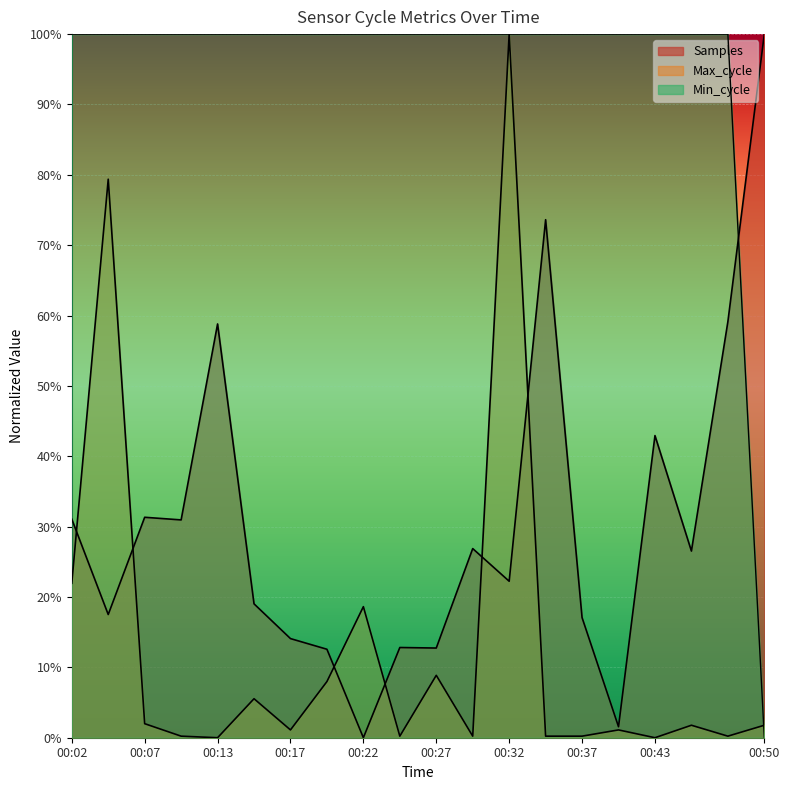

Is it true that Max_cycle equals 0.1 at 00:27?

True